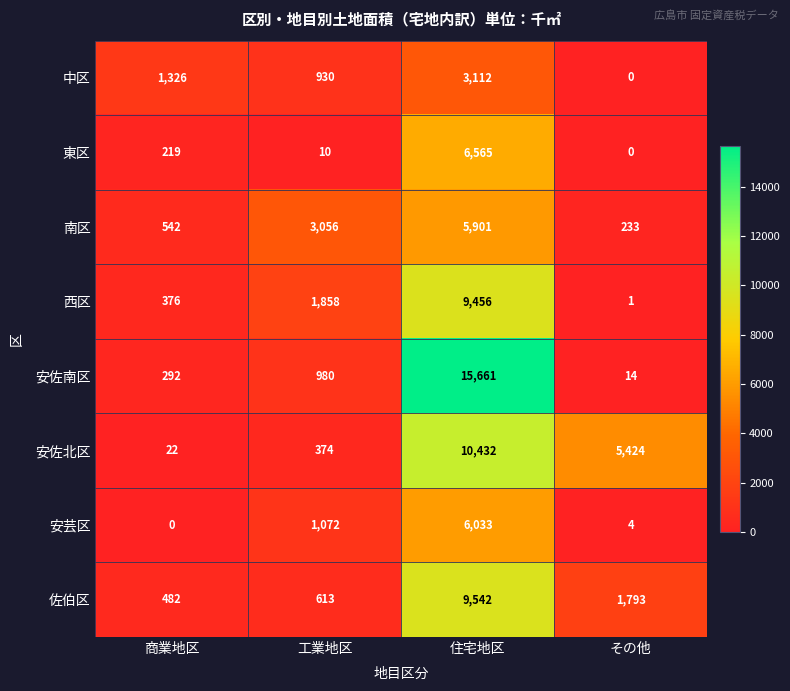

True or false: 安佐南区 has a value of 6168 at 住宅地区.

False